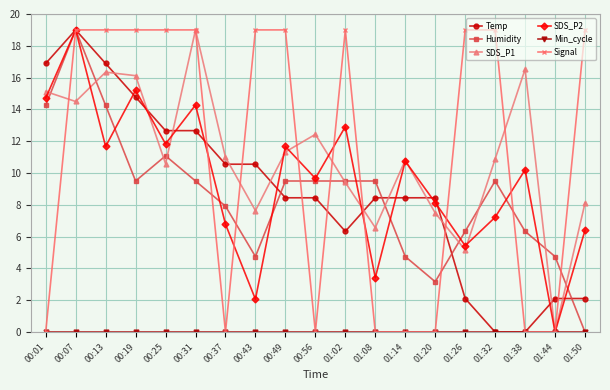

What is the maximum value shown in the chart?

19.0